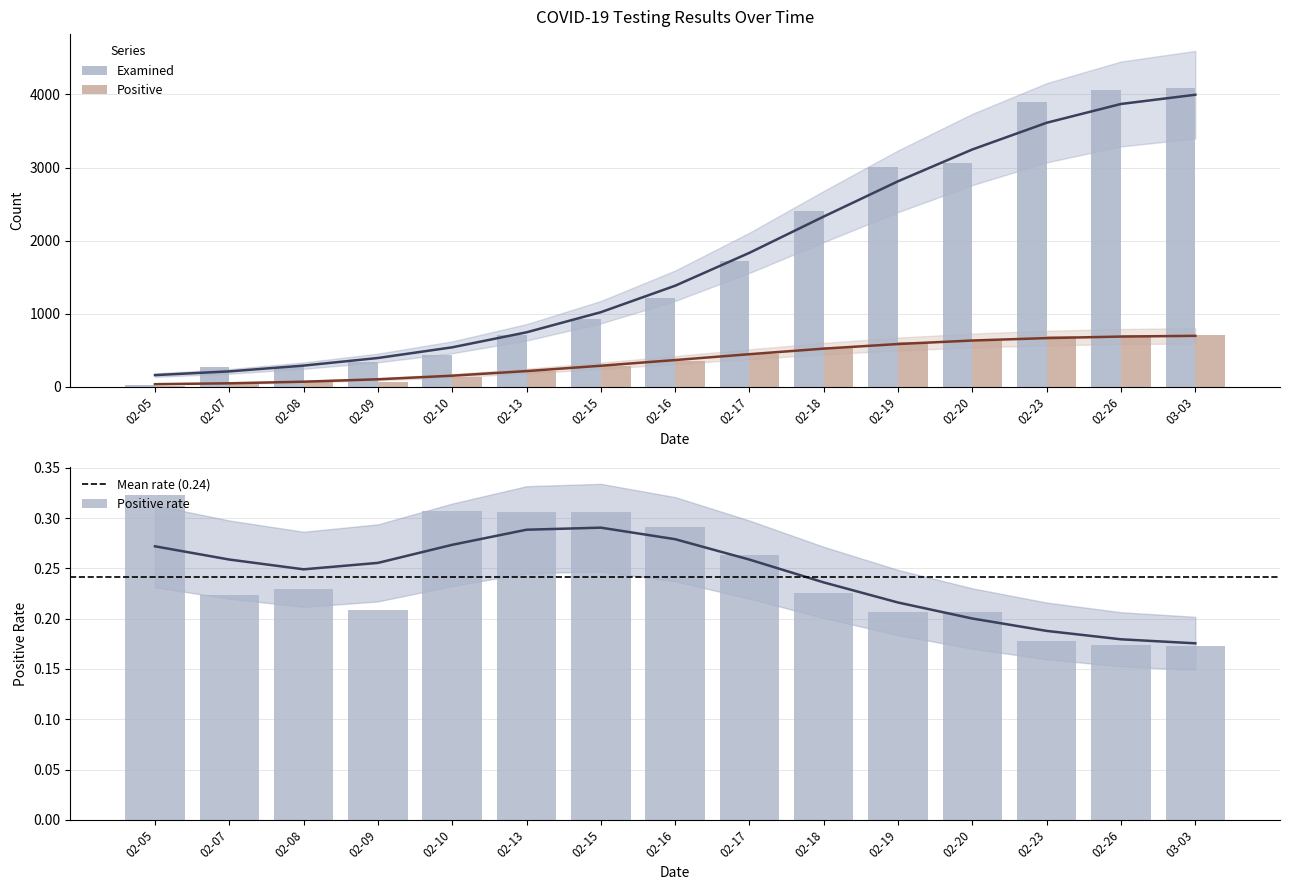

What is the difference between the Positive values at 02-10 and 02-17?

319